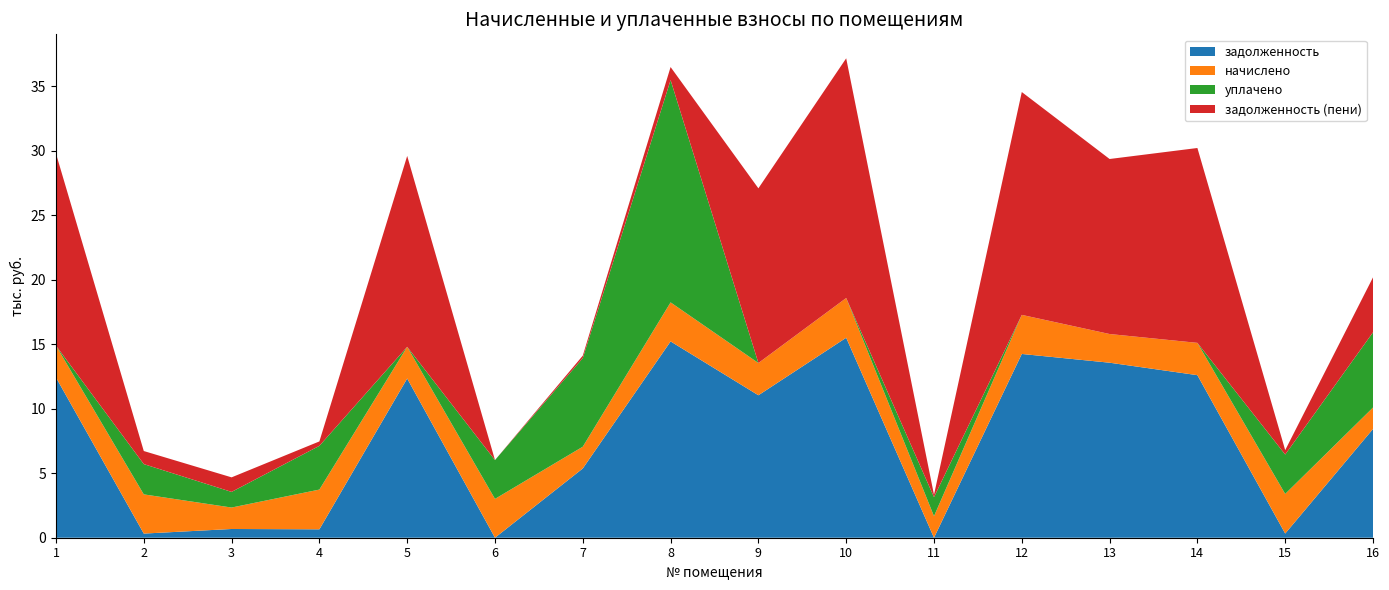

Reading left to right, list all the values displayed in this chart.

задолженность: 12429.1	321.0	677.7	652.3	12352.1	0.0	5372.1	15228.2	11050.2	15510.7	0.0	14253.9	13575.3	12608.9	325.1	8435.9
начислено: 2469.9	3041.4	1663.6	3082.2	2454.6	3010.8	1689.1	3026.1	2500.5	3082.2	1668.7	3031.2	2224.8	2505.6	3072.0	1661.0
уплачено: 0.0	2349.0	1213.0	3392.1	0.0	3012.0	6873.2	17245.6	0.0	0.0	1478.0	0.0	0.0	0.0	3055.6	5834.8
задолженность (пени): 14899.0	1013.4	1128.2	342.5	14806.6	0.0	188.0	1008.7	13550.7	18593.0	185.6	17285.1	13575.3	15114.5	341.5	4262.1